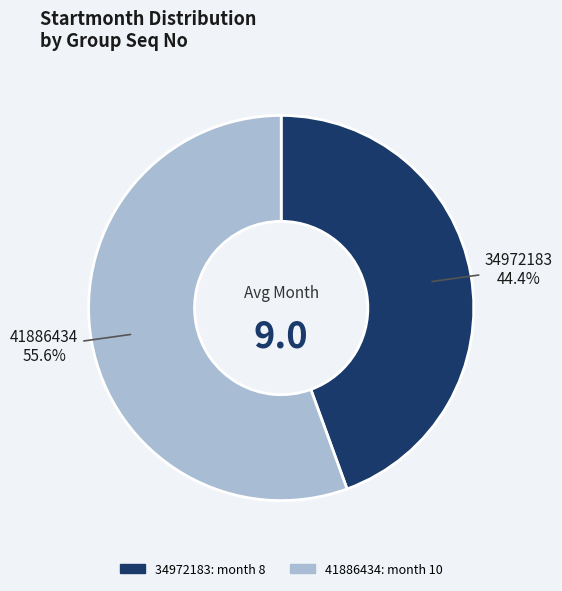

What is the ratio of the value at 34972183 to the value at 41886434?

0.8